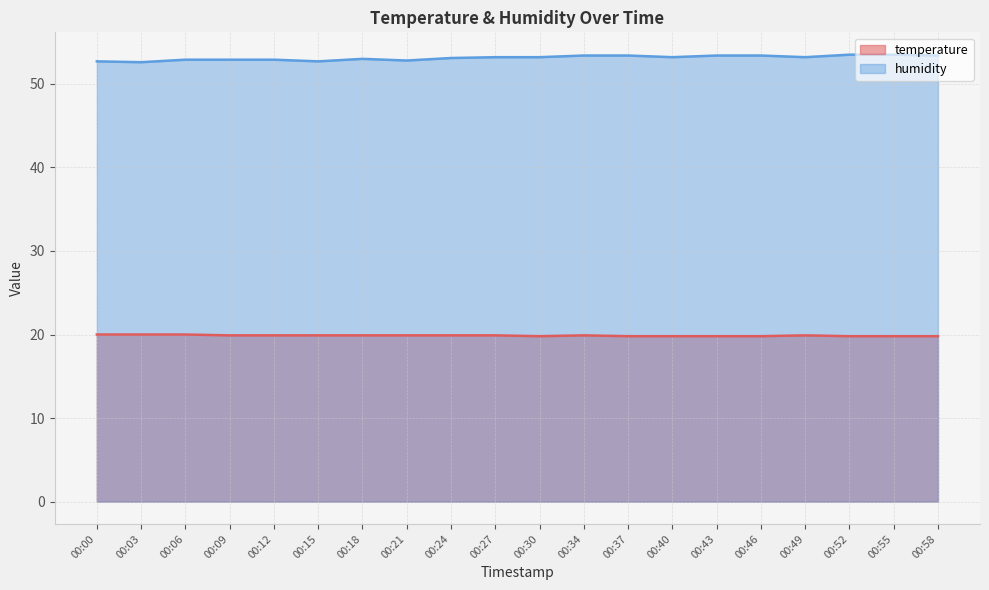

What is the maximum value for temperature?

20.0